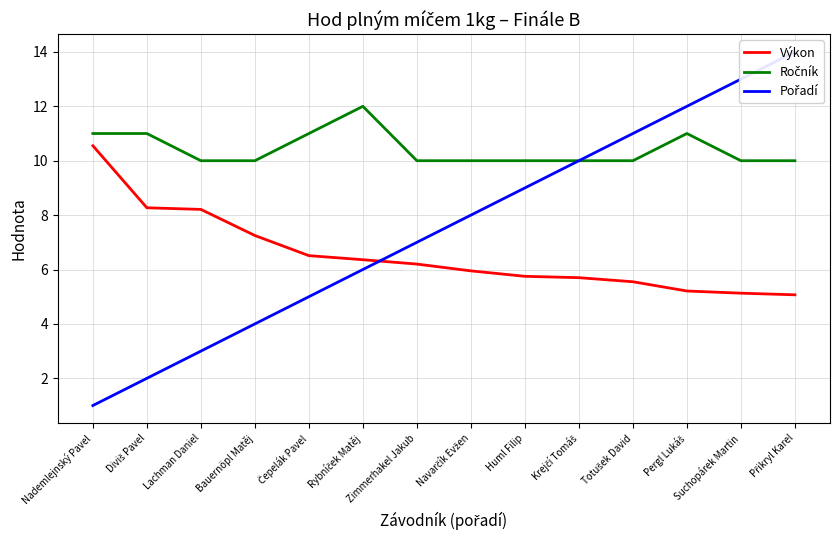

What is the sum of all Pořadí values?

105.0